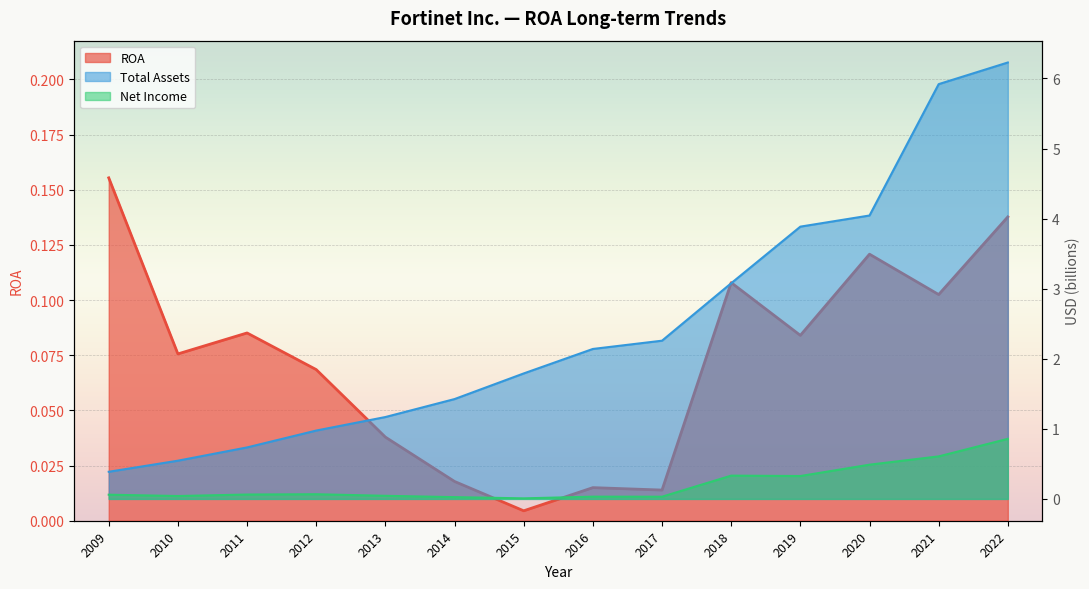

What is the spread (max minus min) of values at 2019?

3.8